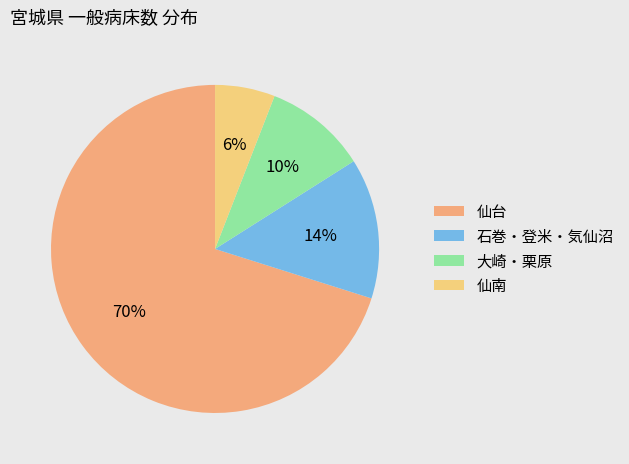

Which slice is the largest?

仙台